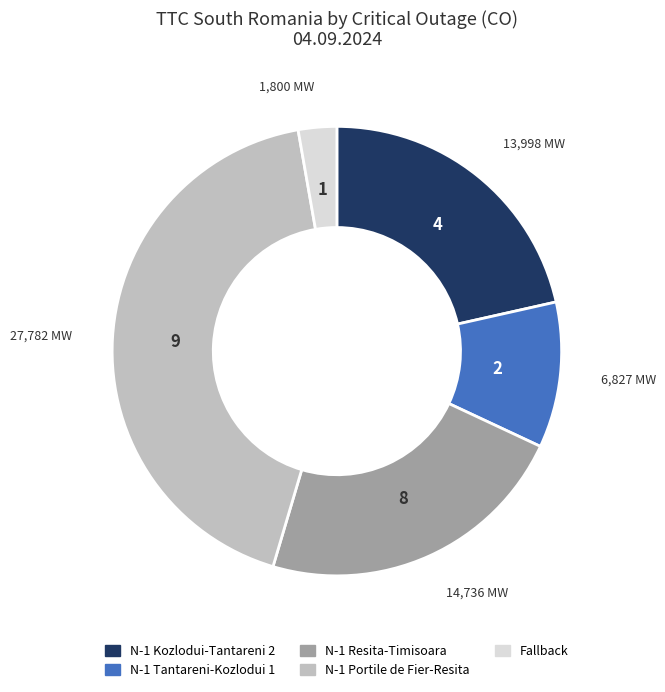

Is there a majority slice in this chart?

No